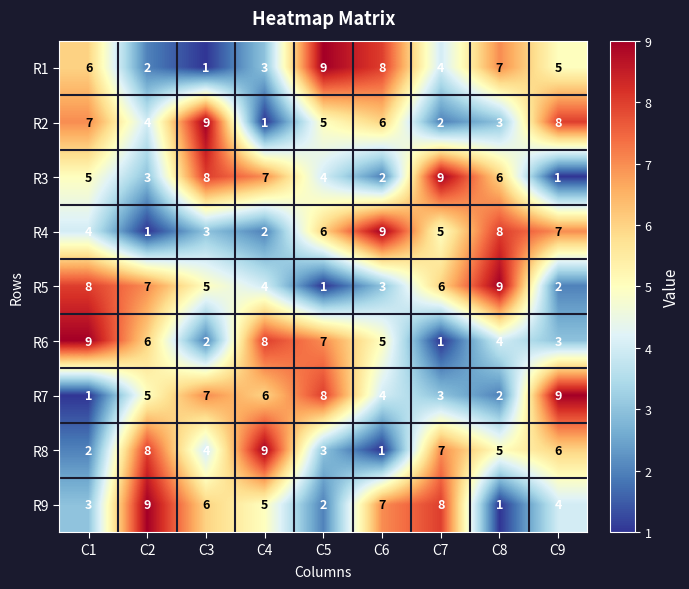

Where is R7 nearest to the value 5?

C2